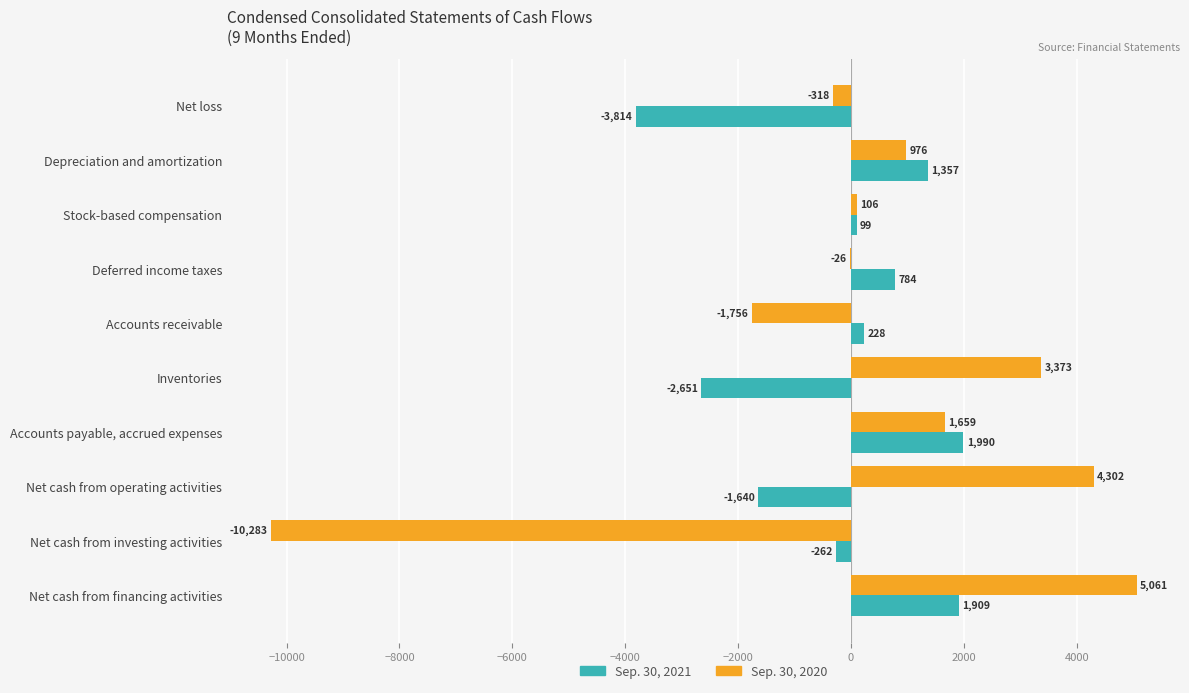

Between Depreciation and amortization and Net cash from financing activities, which series saw the biggest shift?

Sep. 30, 2020